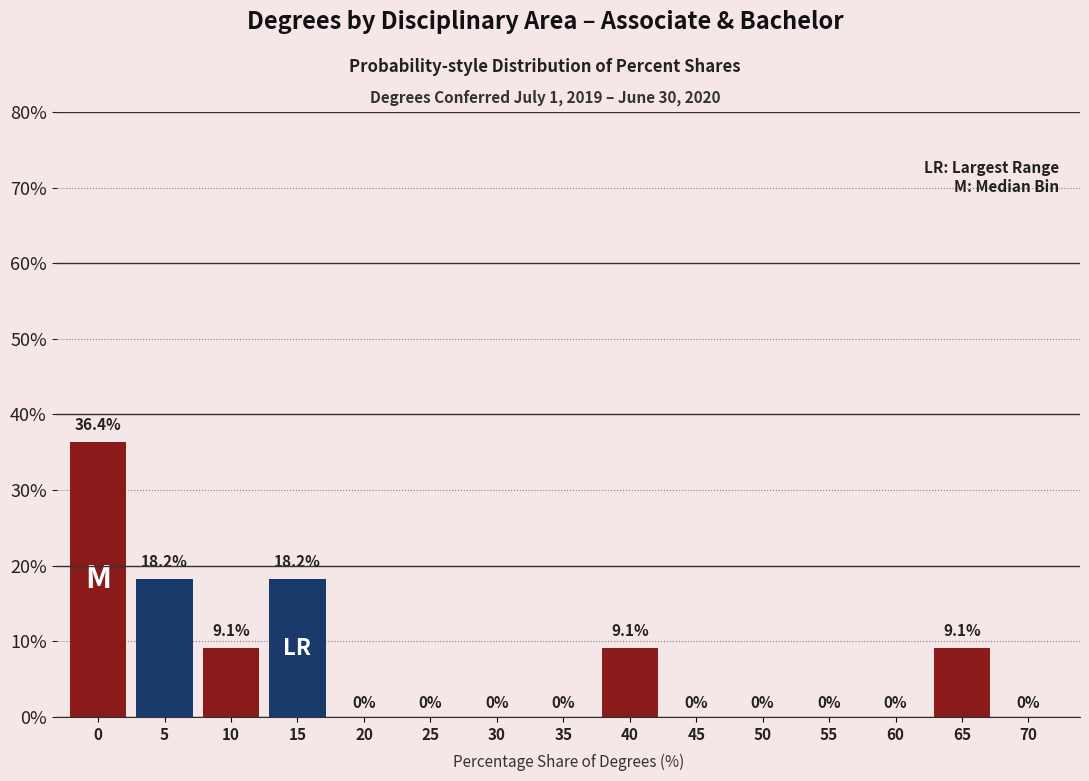

Reading left to right, list all the values displayed in this chart.

0=36.4	5=18.2	10=9.1	15=18.2	20=0.0	25=0.0	30=0.0	35=0.0	40=9.1	45=0.0	50=0.0	55=0.0	60=0.0	65=9.1	70=0.0